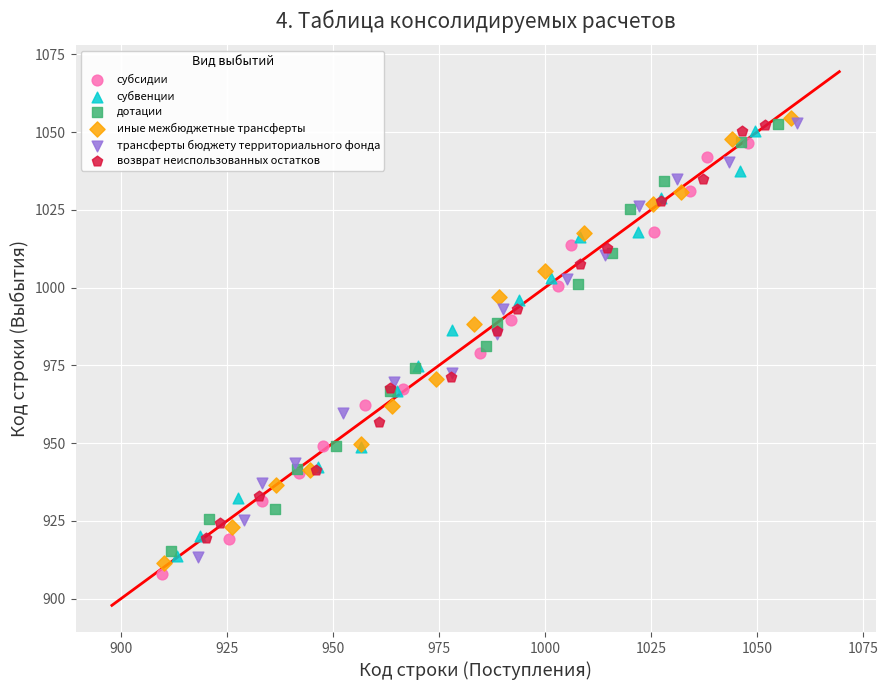

Which series has the widest spread of Y values?

иные межбюджетные трансферты